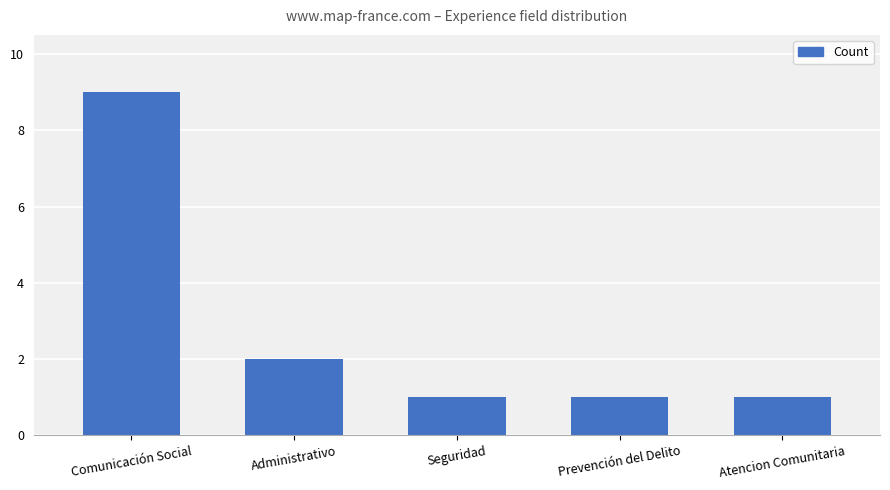

What is the label of the 2nd bar from the right?

Prevención del Delito